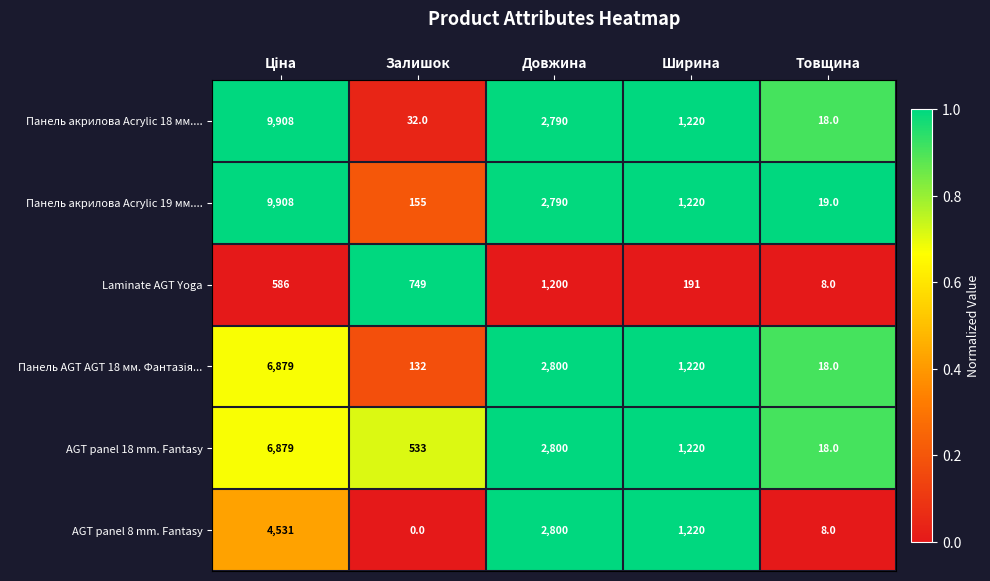

Which series has the largest total across all categories?

Панель акрилова Acrylic 19 мм....